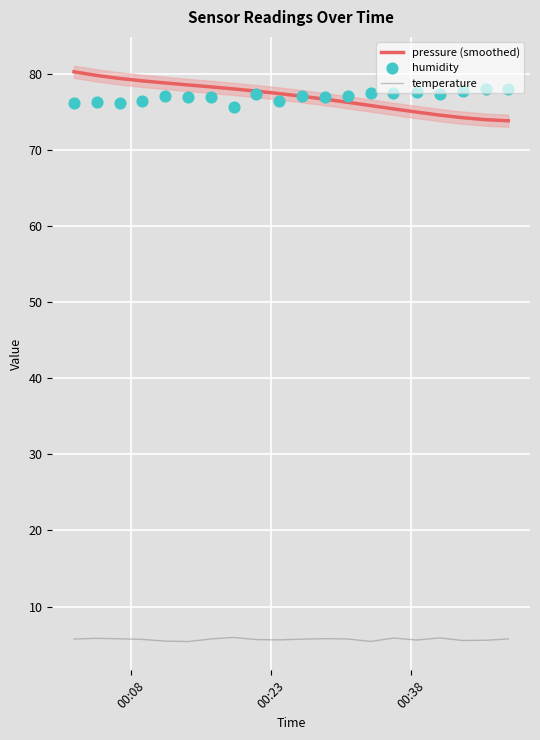

Which series contains the highest Y value?

pressure (smoothed)